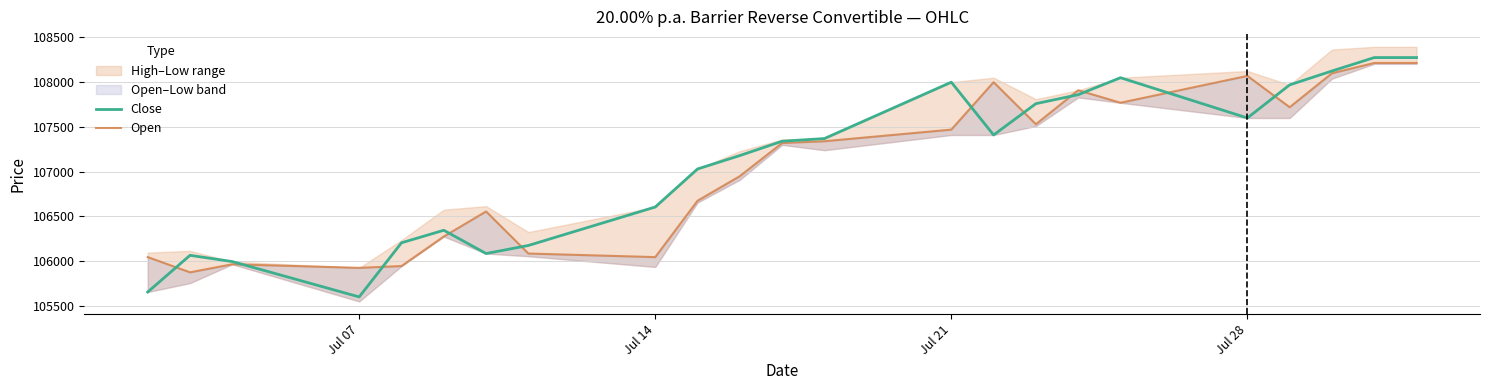

What is the minimum value for Close?

105600